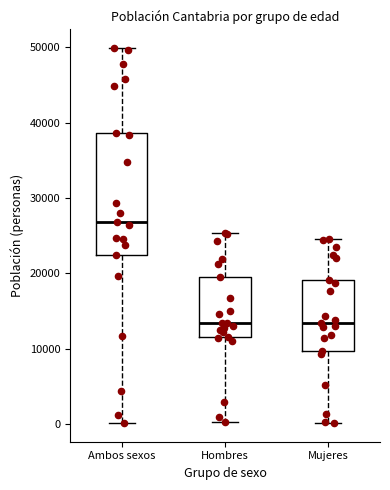

Comparing the boxes themselves (not the whiskers), which one is the tallest?

Ambos sexos